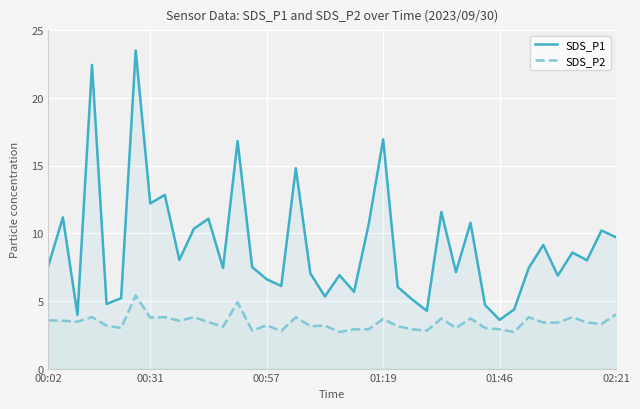

Where does the SDS_P2 series first go above 3?

00:02